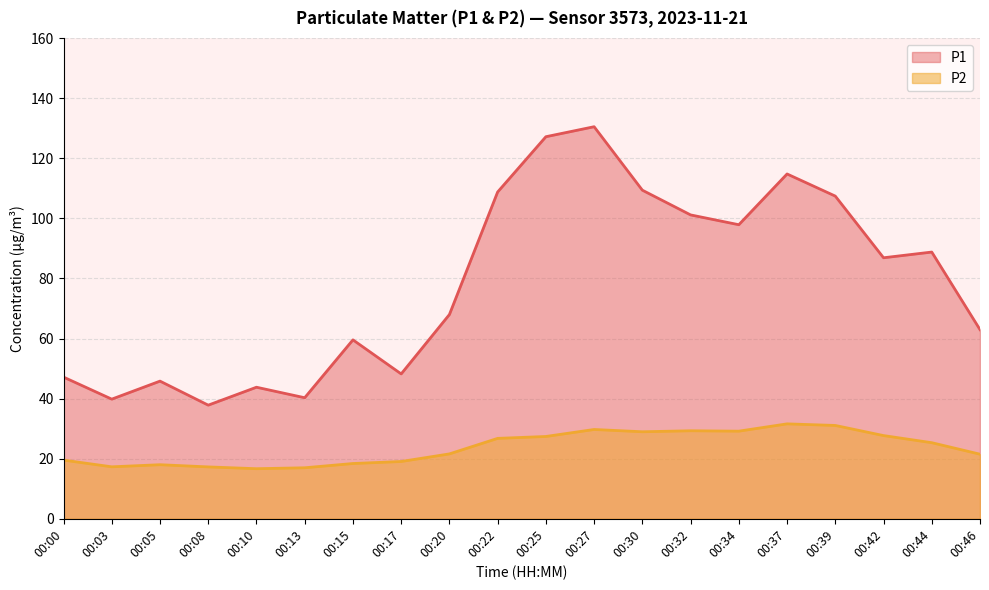

Reading left to right, list all the values displayed in this chart.

P1: 47.2	39.8	45.8	37.8	43.8	40.3	59.6	48.2	68.0	108.8	127.2	130.5	109.4	101.2	97.9	114.8	107.4	86.9	88.8	63.0
P2: 19.5	17.3	18.0	17.3	16.7	17.0	18.4	19.1	21.6	26.8	27.4	29.7	29.0	29.3	29.2	31.6	31.1	27.7	25.3	21.5